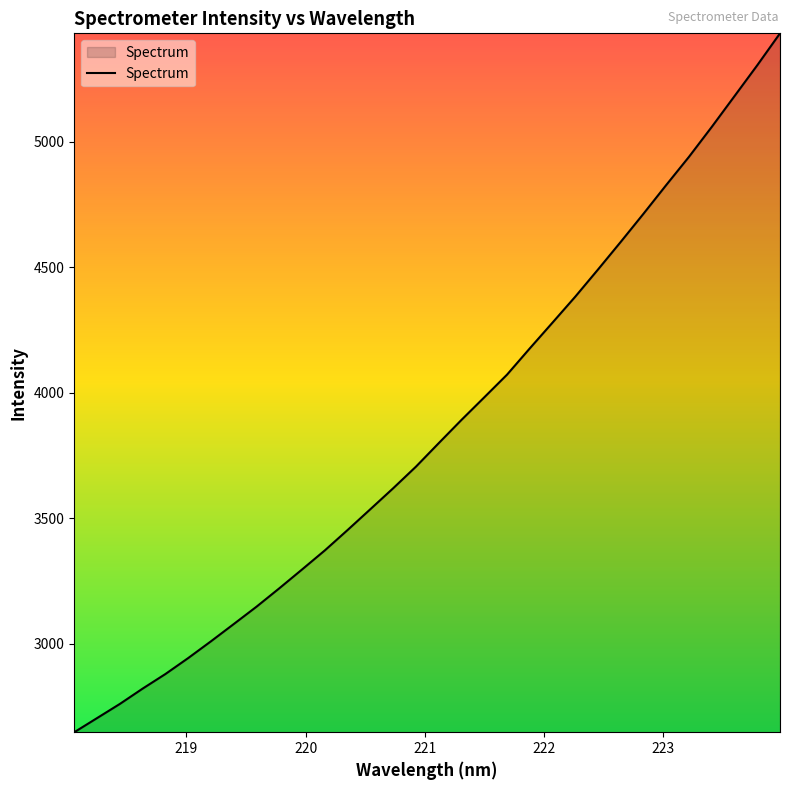

How many lines are shown in the chart?

1